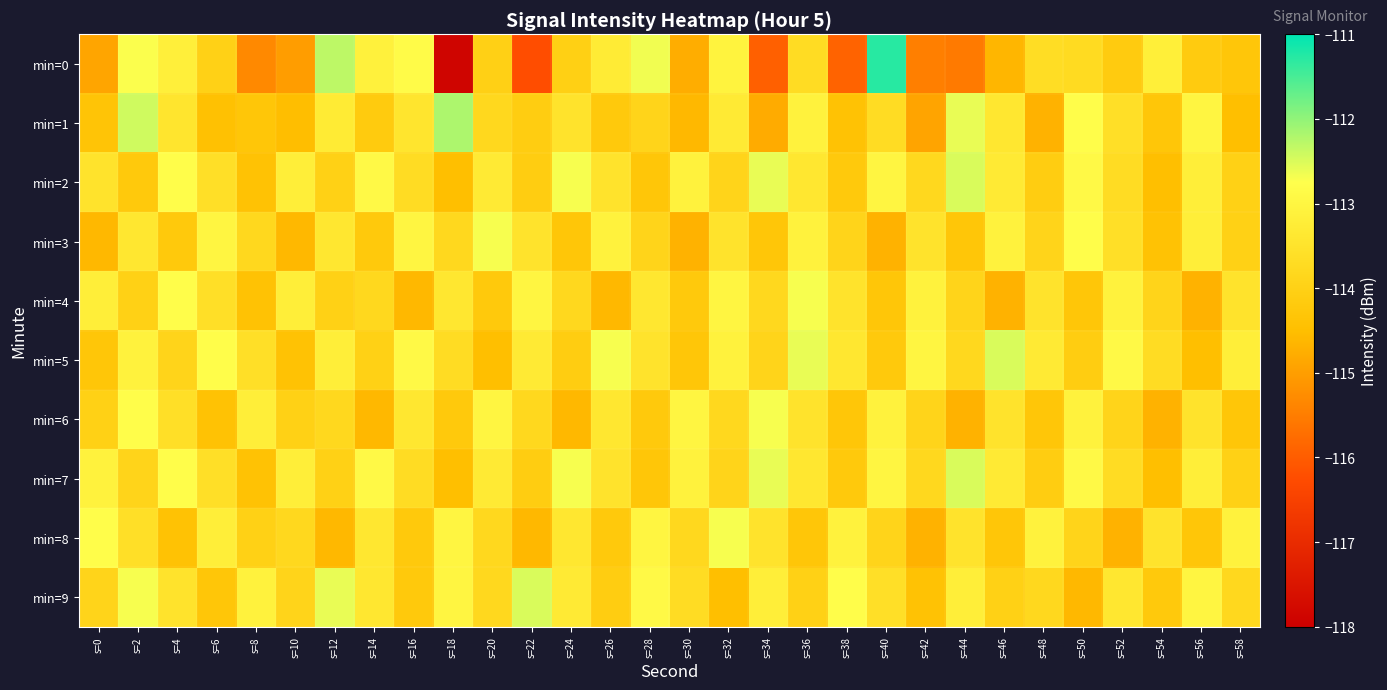

What is the spread (max minus min) of values at s=30?

1.8